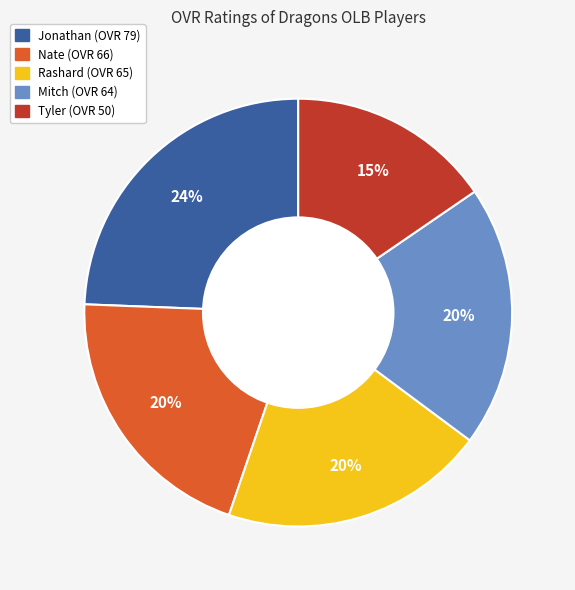

To the nearest percent, what is the combined percentage of Tyler and Mitch?

35%